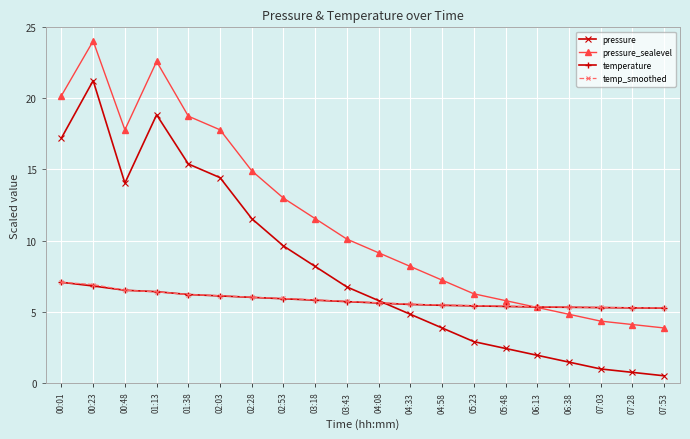

What position from the right is 00:23?

19